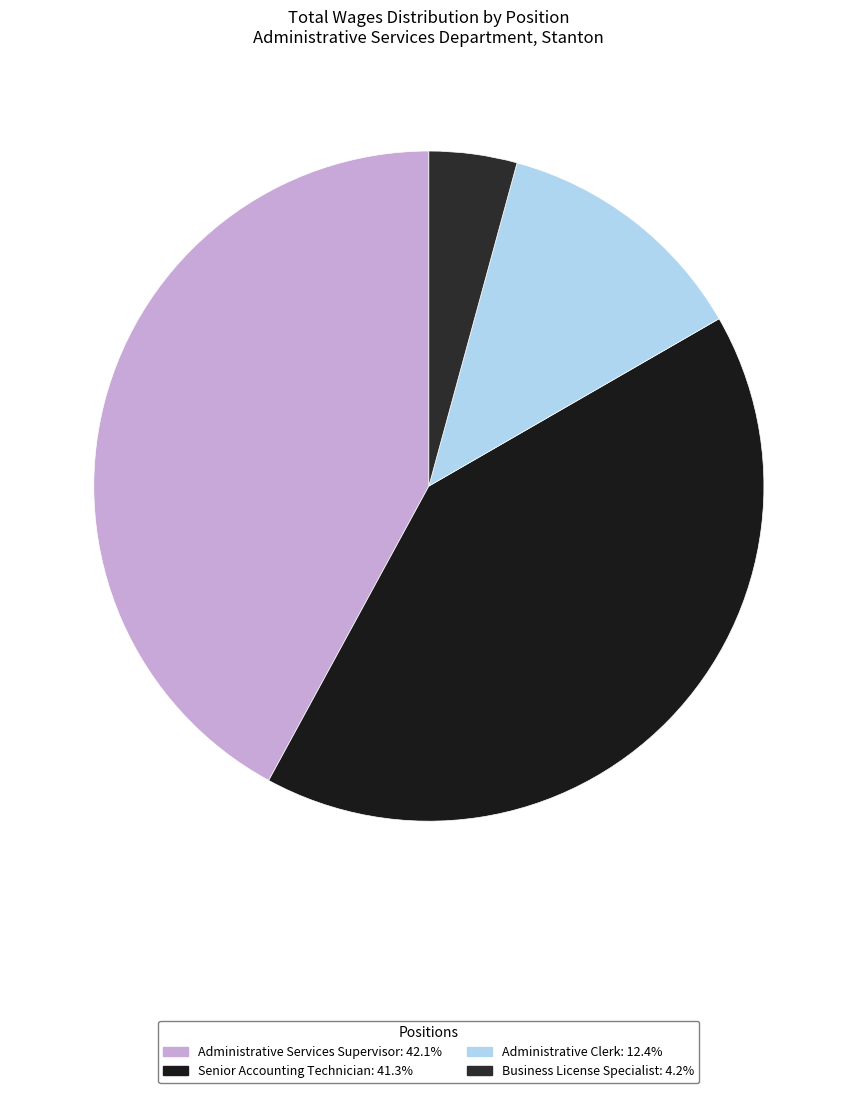

Count the number of slices in the pie.

4